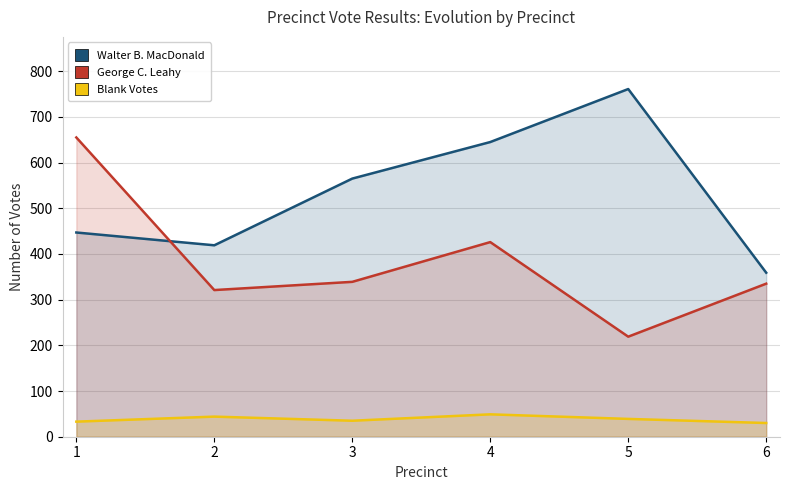

True or false: Blank Votes and George C. Leahy cross at least once.

False